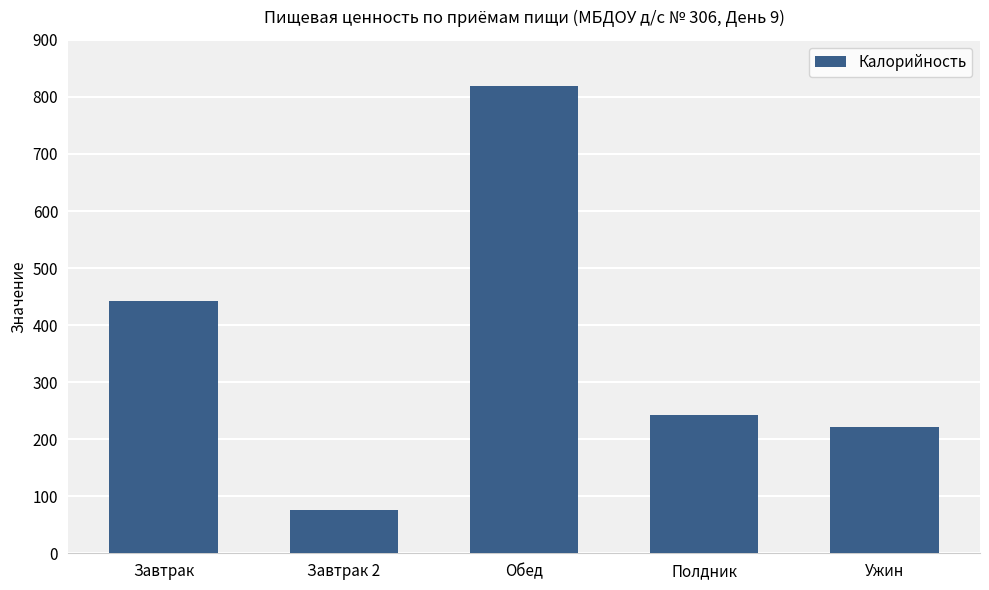

Rank the categories by value from highest to lowest.

Обед, Завтрак, Полдник, Ужин, Завтрак 2